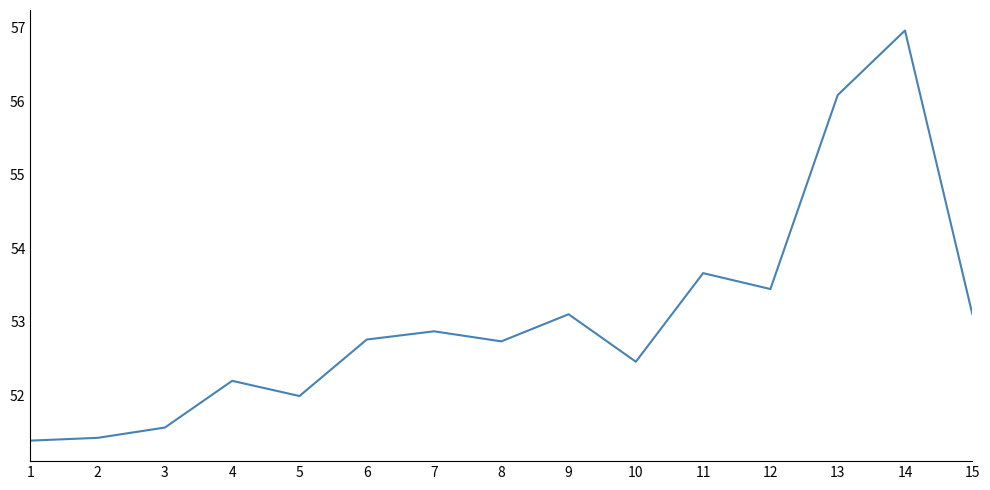

True or false: there are more than 1 points higher than both neighbors.

True